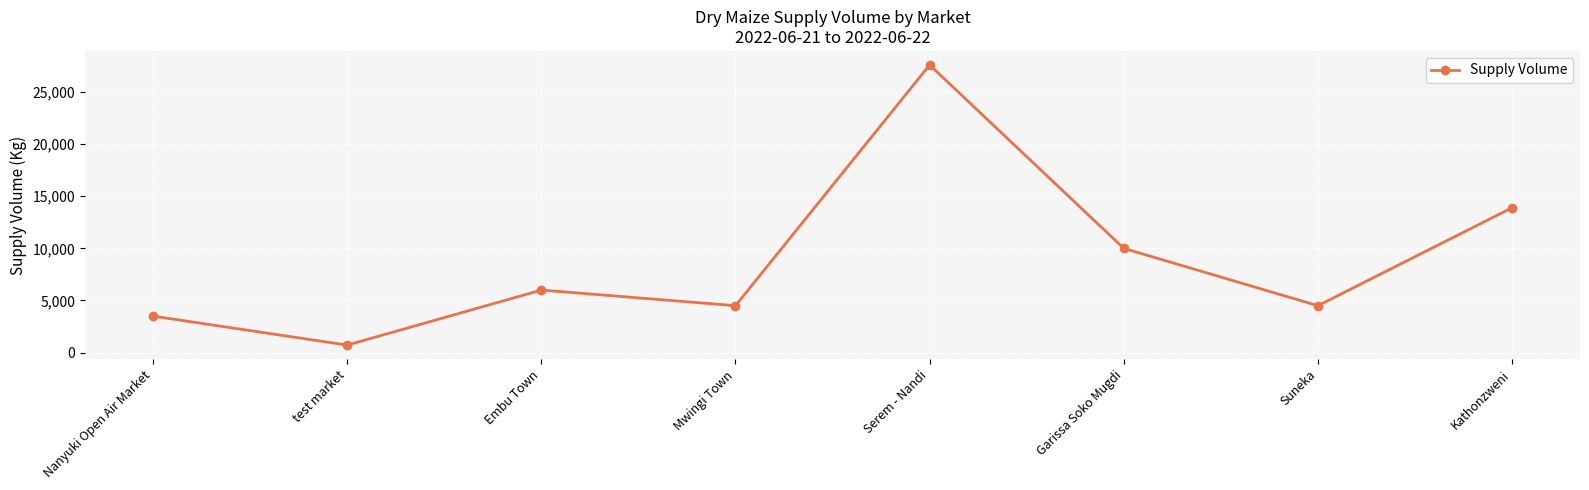

At which category does the chart reach its minimum across all series?

test market